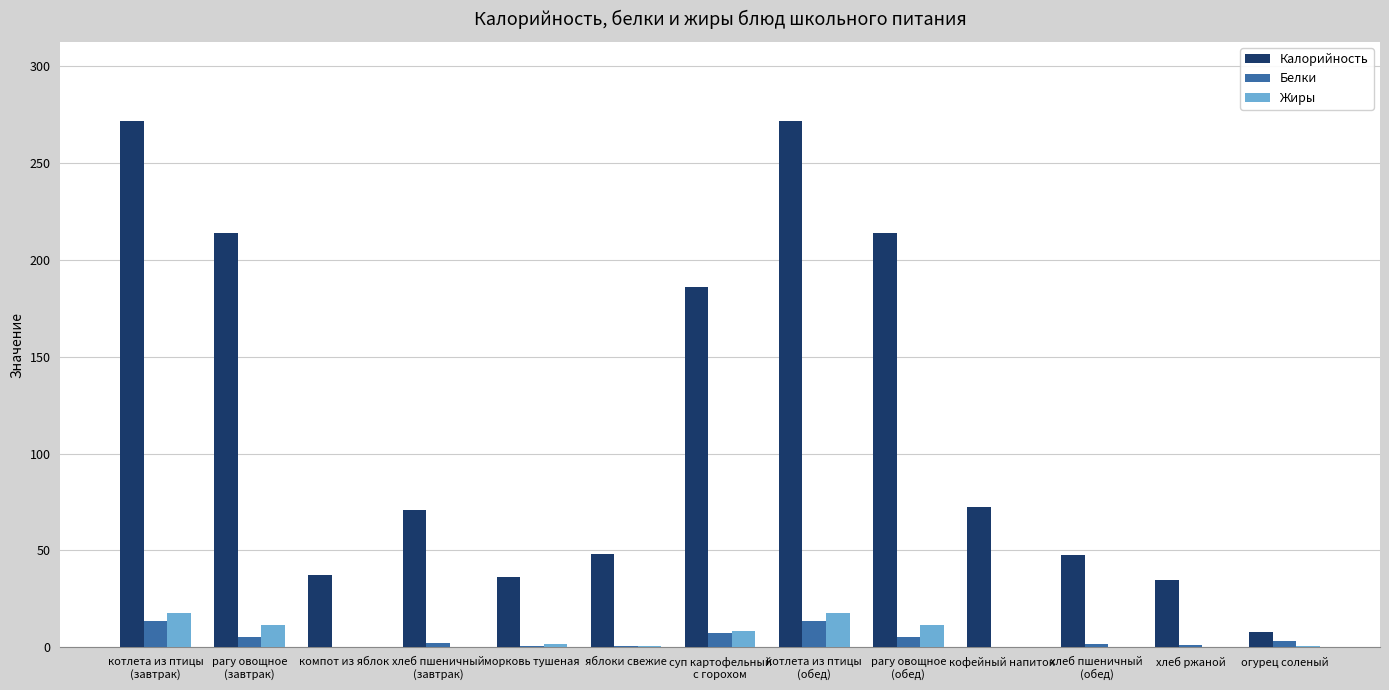

Where is Калорийность nearest to the value 139?

суп картофельный
с горохом